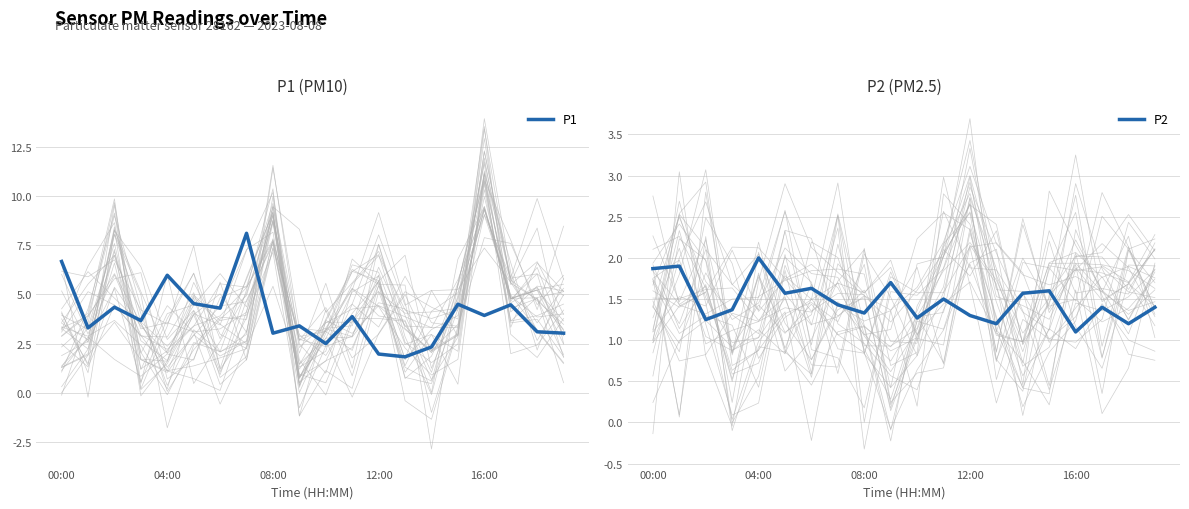

Which series changed the most between 17 and 18?

P1